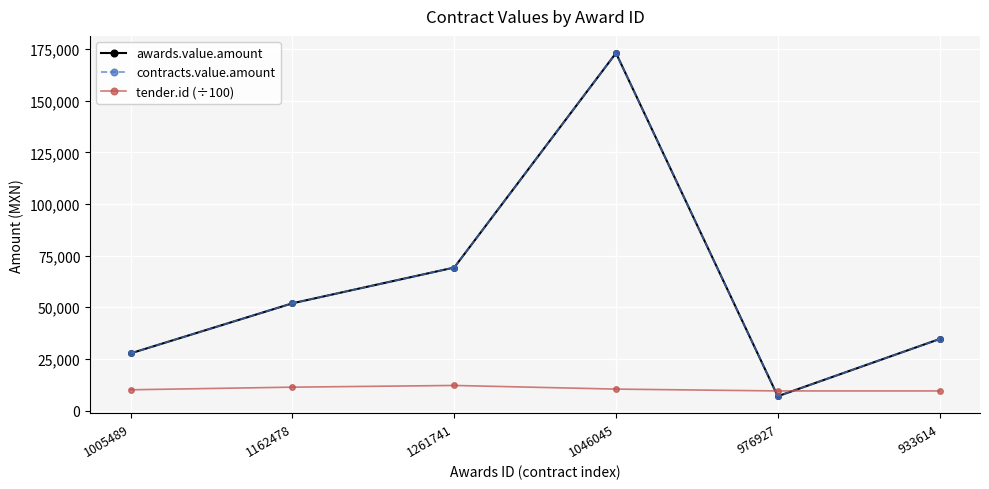

How many data points in tender.id (÷100) are above 10380?

3